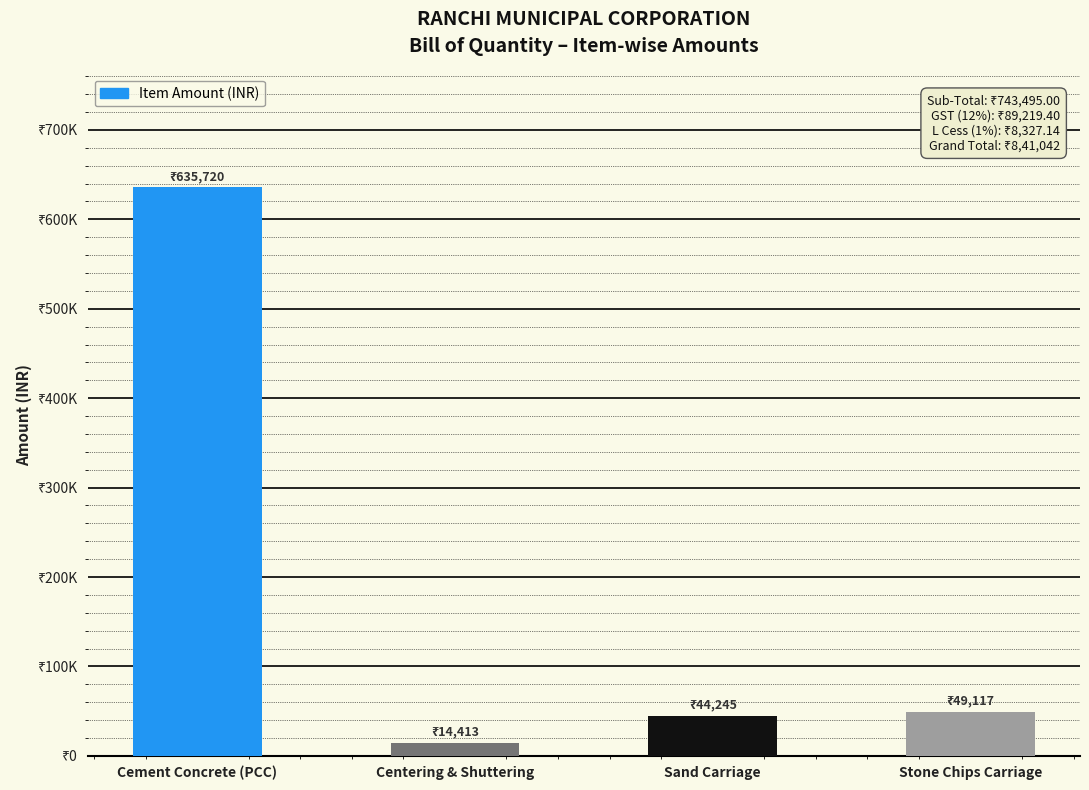

Rank the categories by value from lowest to highest.

Centering & Shuttering, Sand Carriage, Stone Chips Carriage, Cement Concrete (PCC)